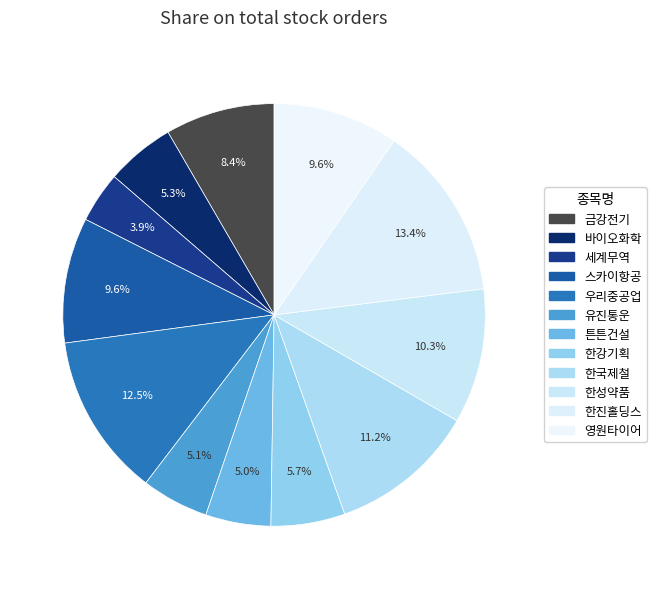

Count the number of slices in the pie.

12